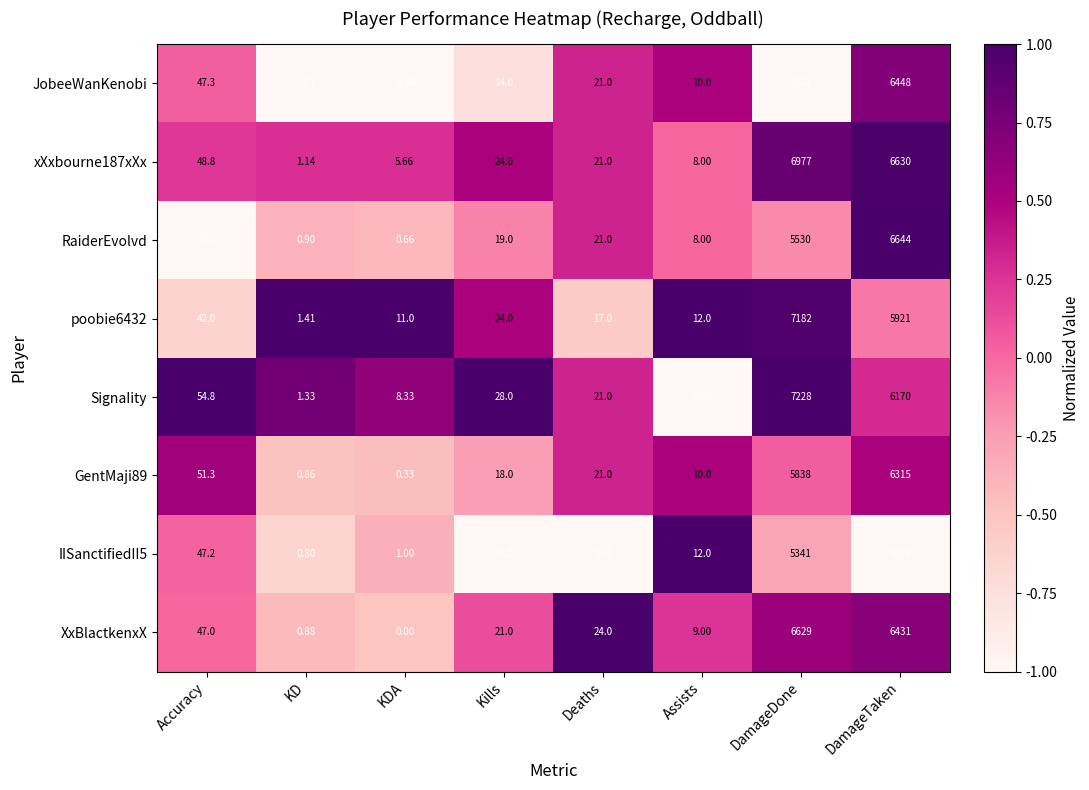

Which category has the highest value in the IISanctifiedII5 series?

DamageDone